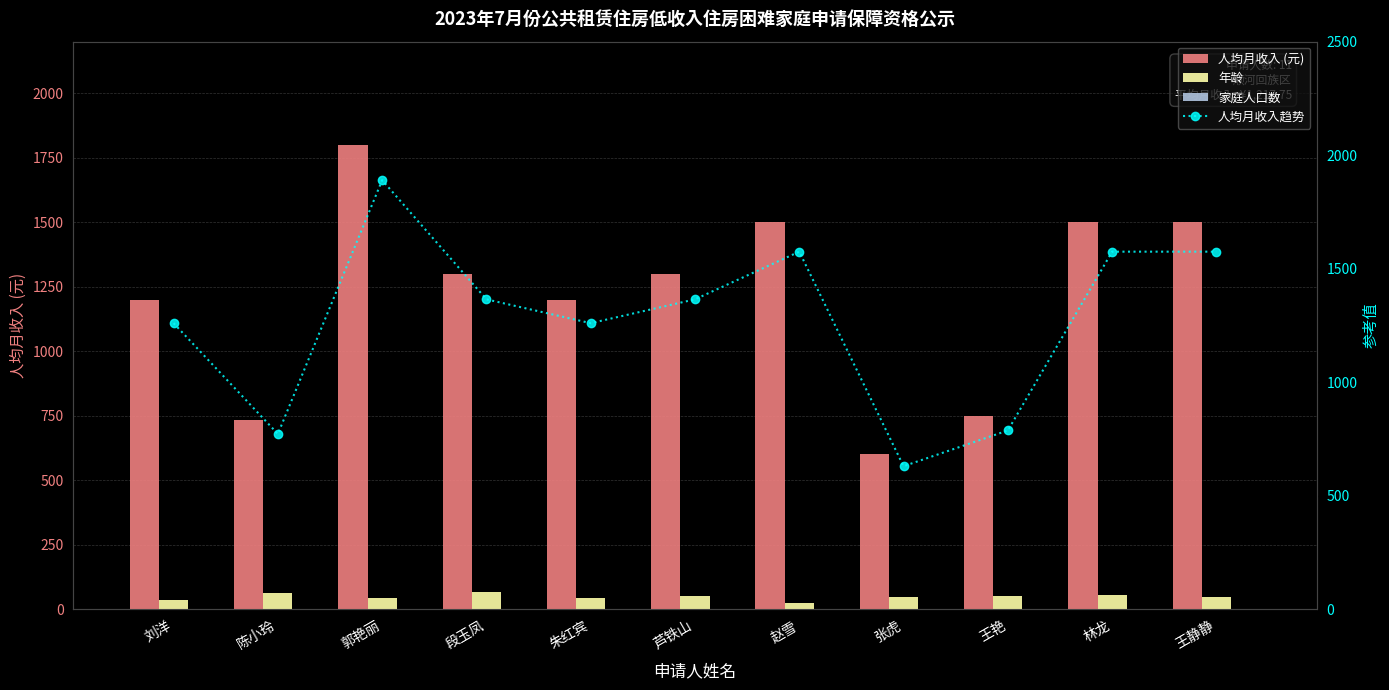

Count the number of categories in the chart.

11